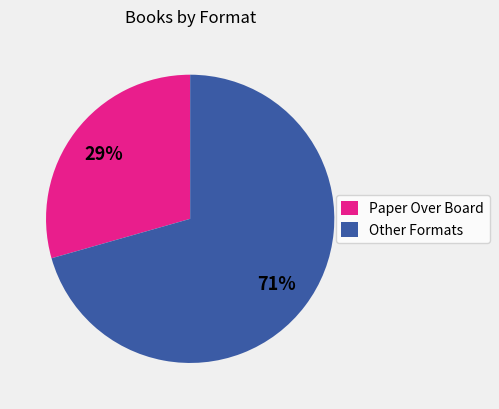

Is there any slice that represents more than half of the pie?

Yes